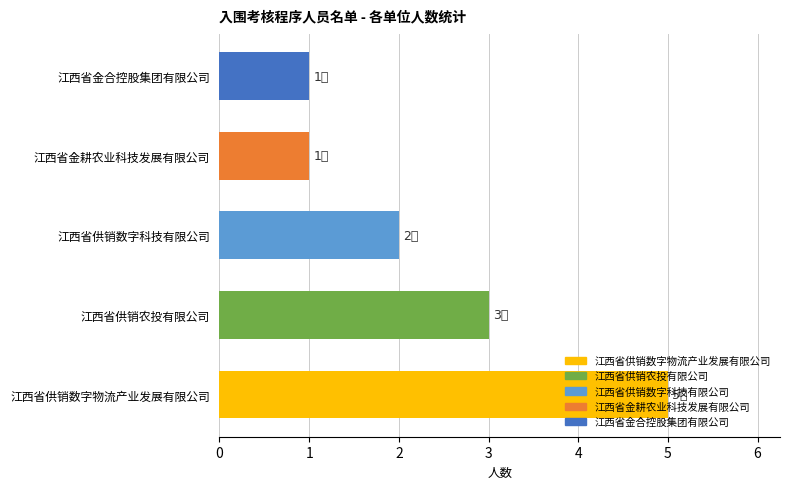

What is the difference between the maximum and minimum values?

4